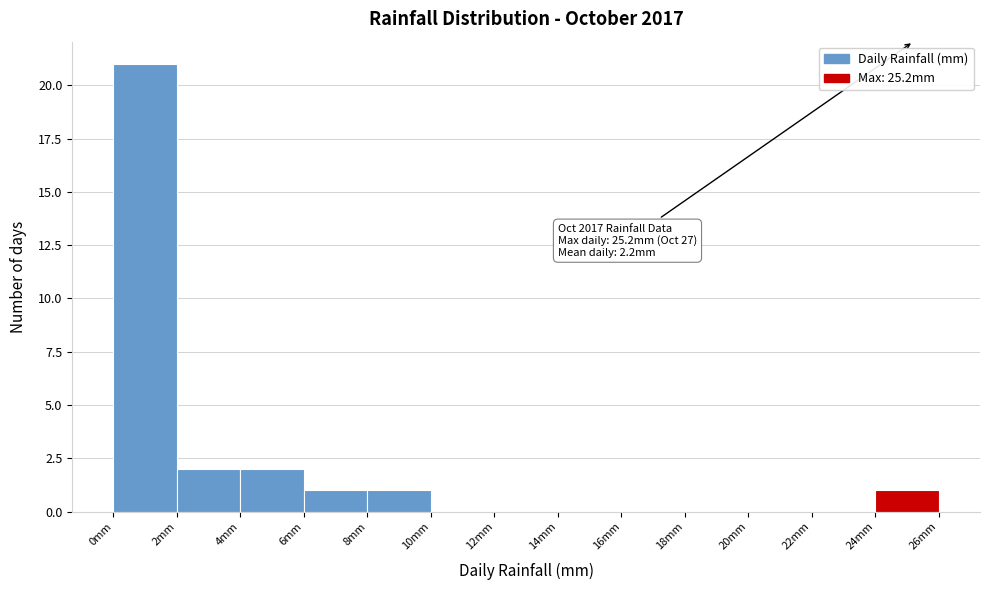

Over which range of the x-axis is the bar tallest?

0 to 2